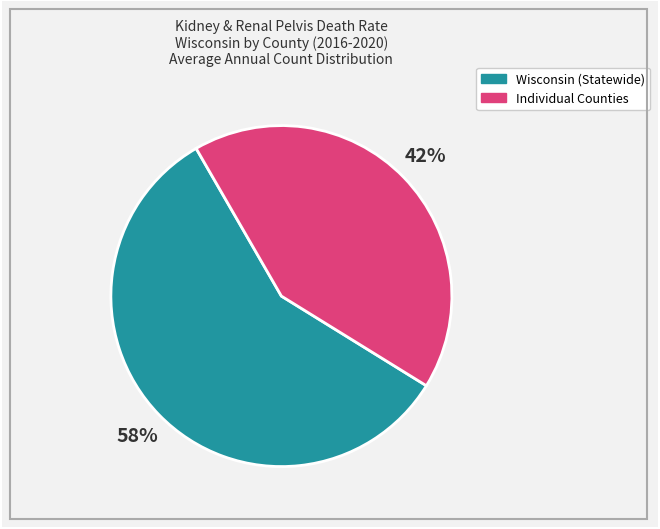

How many slices are in this pie chart?

2